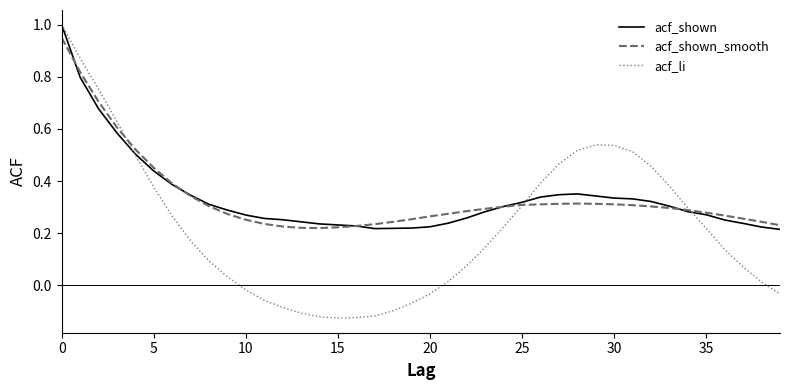

What is the greatest value displayed?

1.0